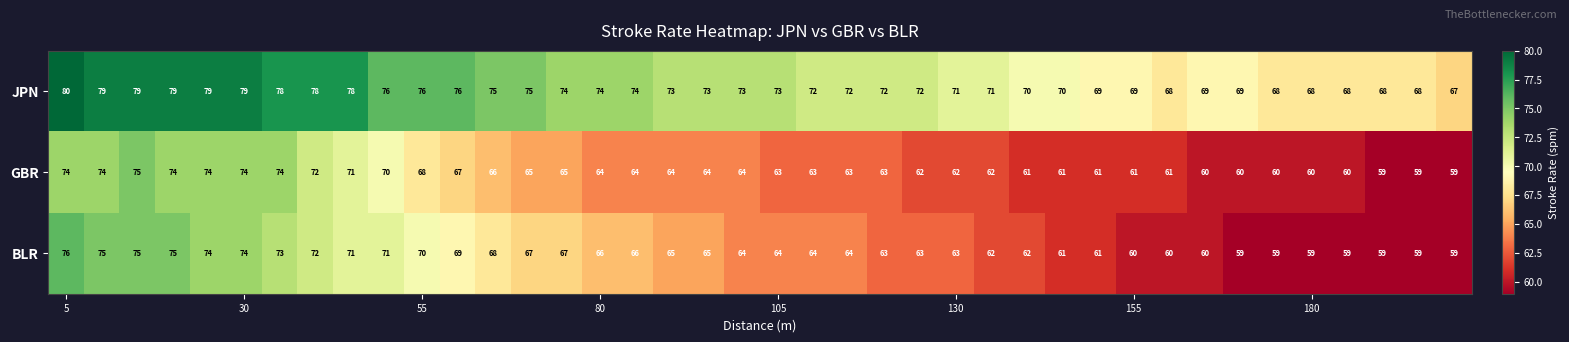

What is the average value of the GBR series?

65